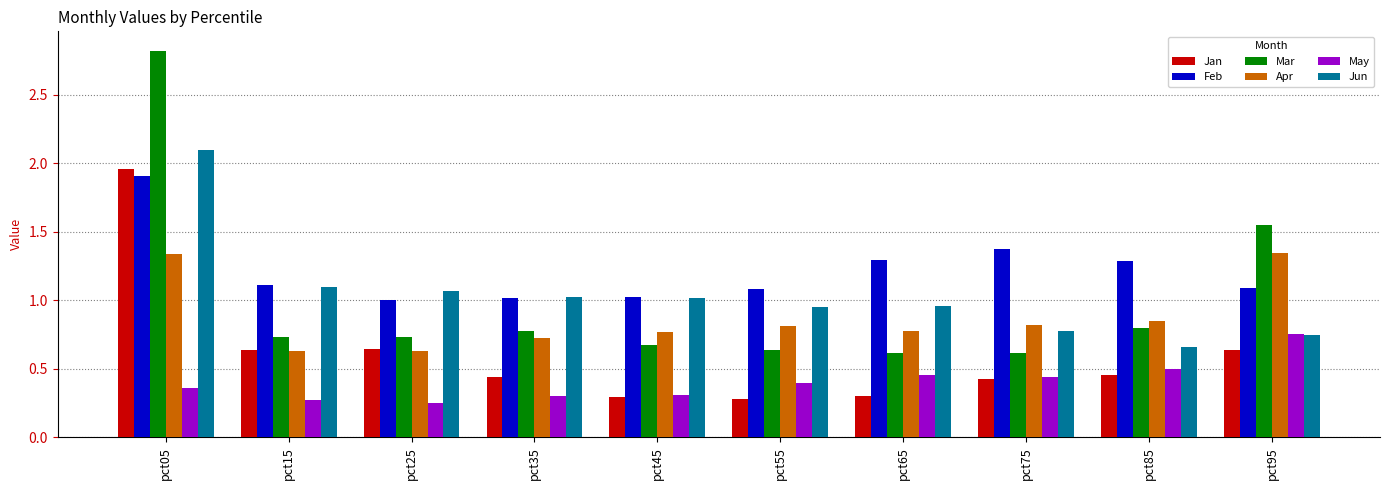

True or false: Feb has a value of 0.3 at pct55.

False